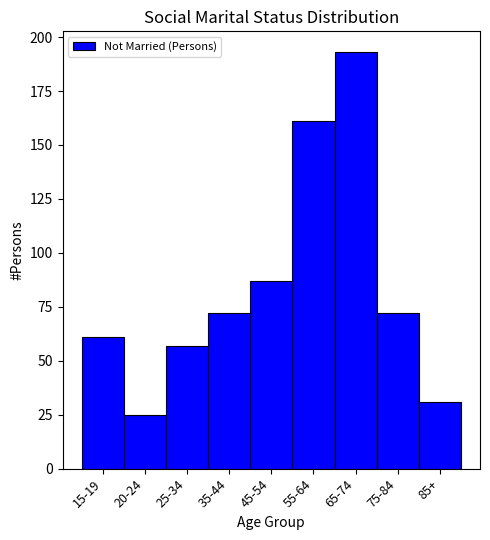

Reading right to left, extract all data points from this chart.

31	72	193	161	87	72	57	25	61